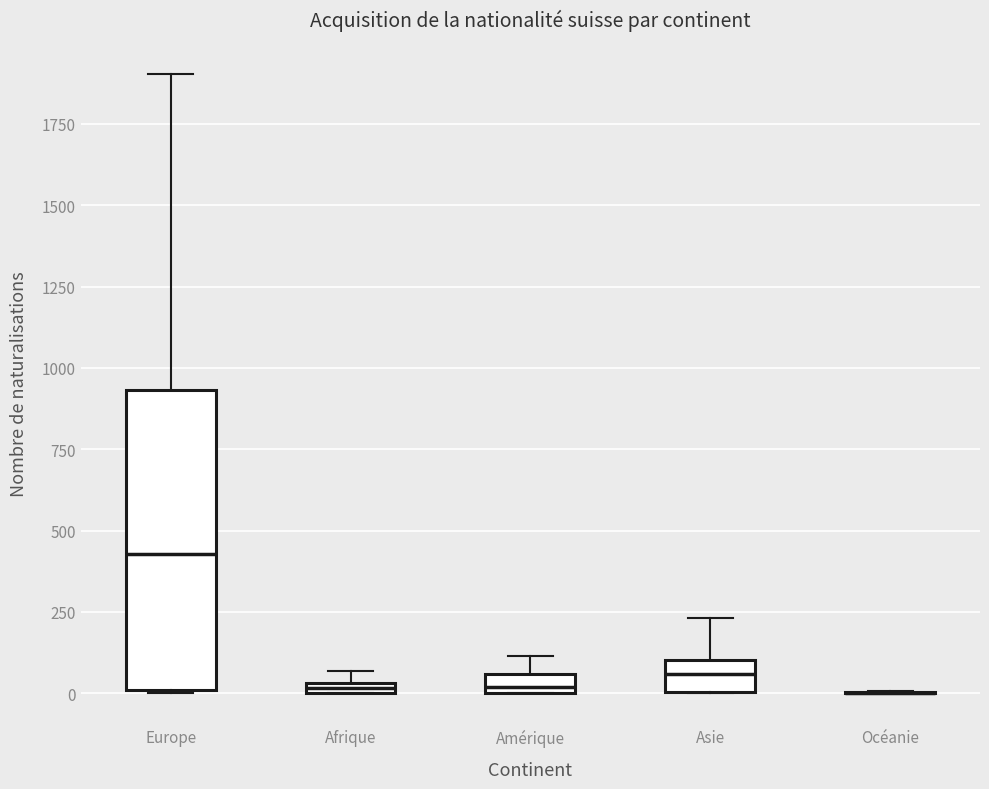

Which box is the tallest, from its lower edge to its upper edge?

Europe